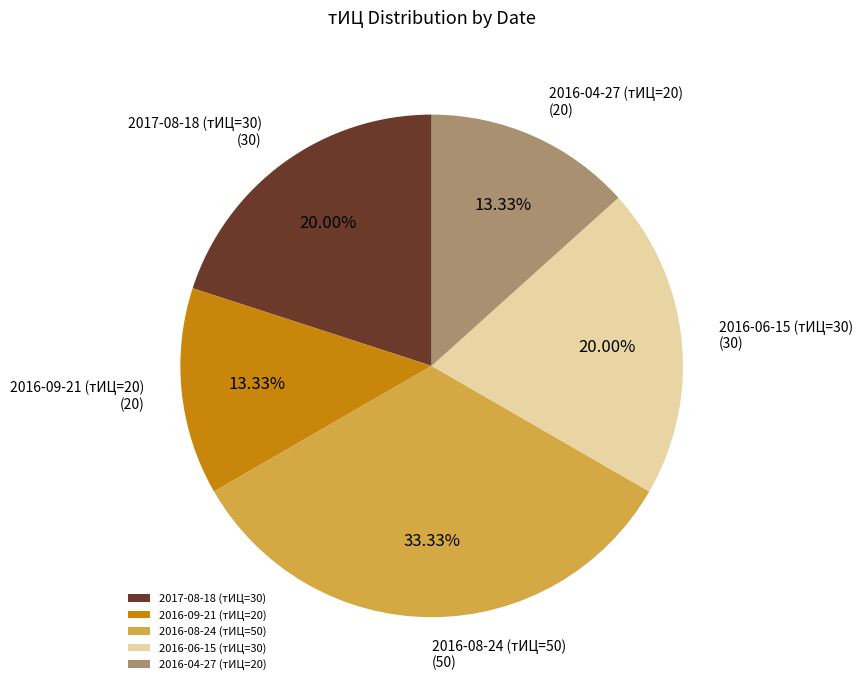

To the nearest percent, what is the difference between the largest and smallest slice percentages?

20%